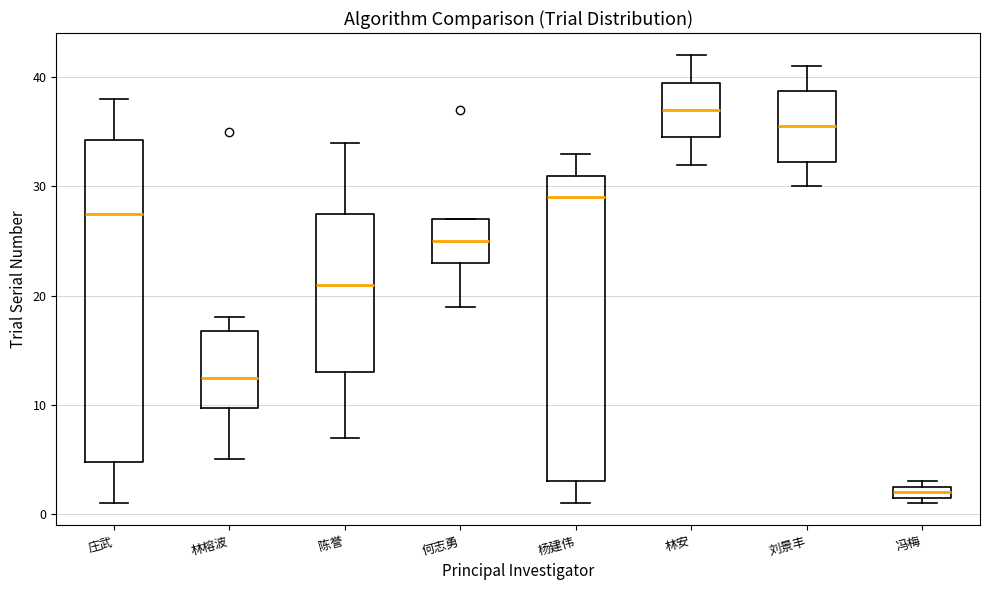

Which box's median line is the lowest?

冯梅